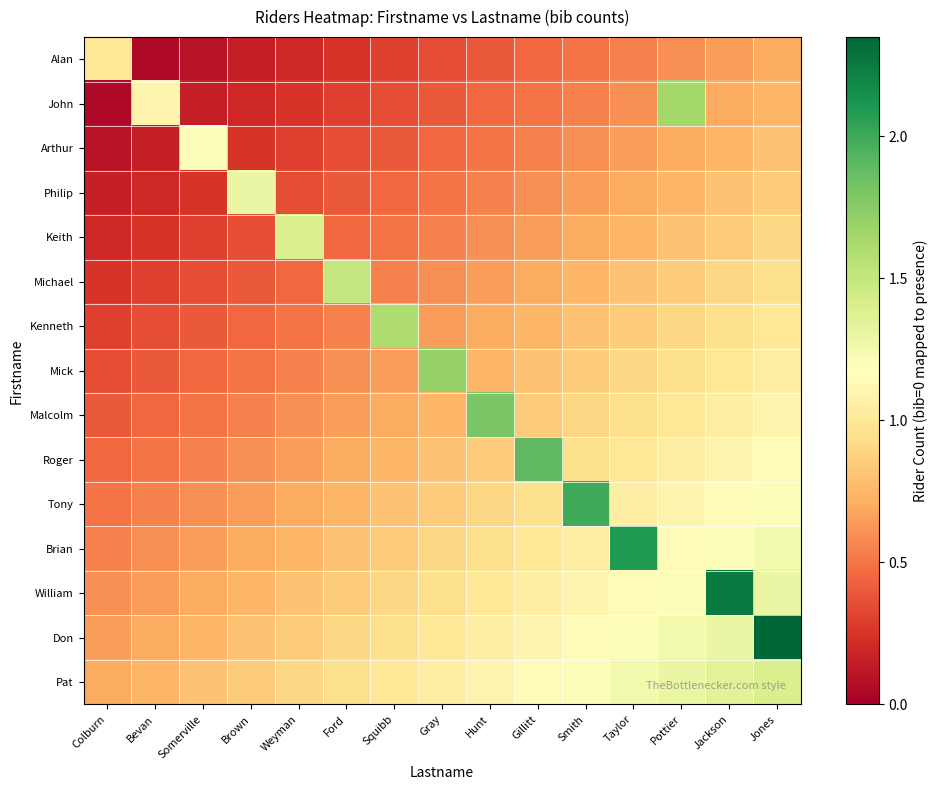

Which series has the largest total across all categories?

Don